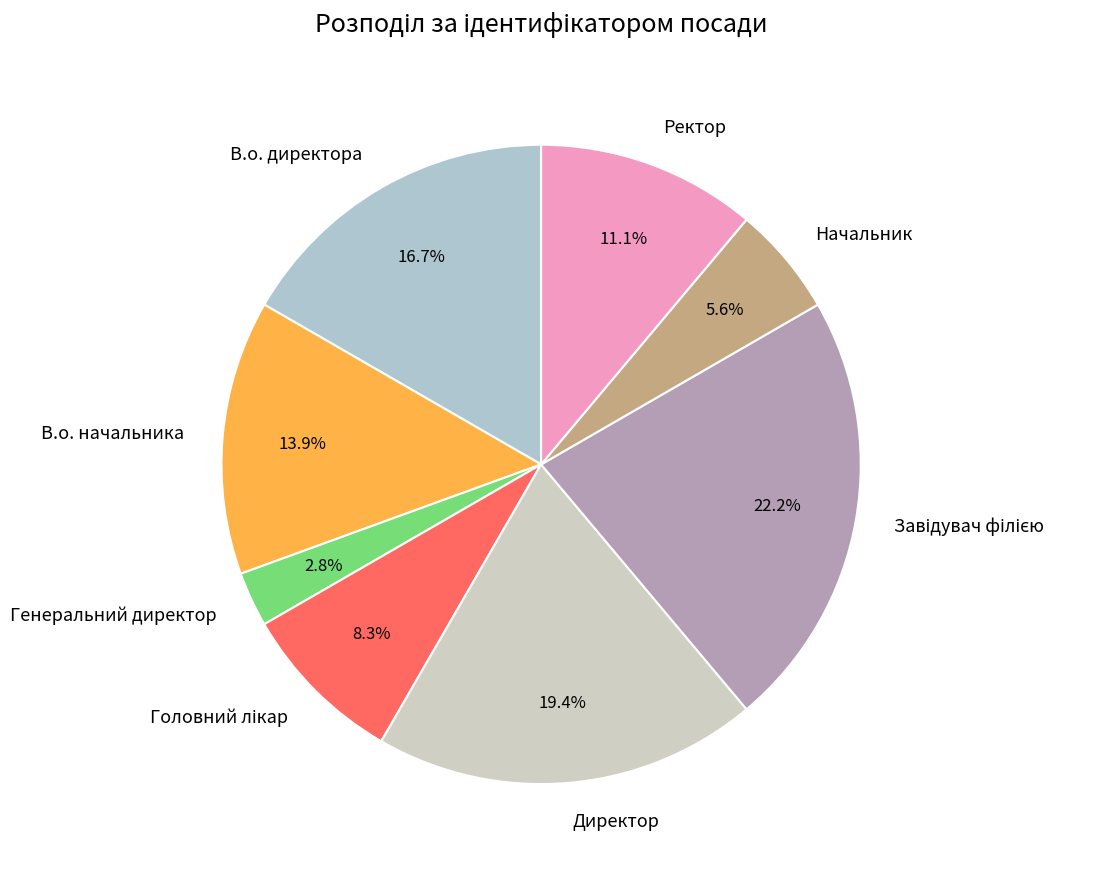

To the nearest percent, what is the average slice percentage?

12%